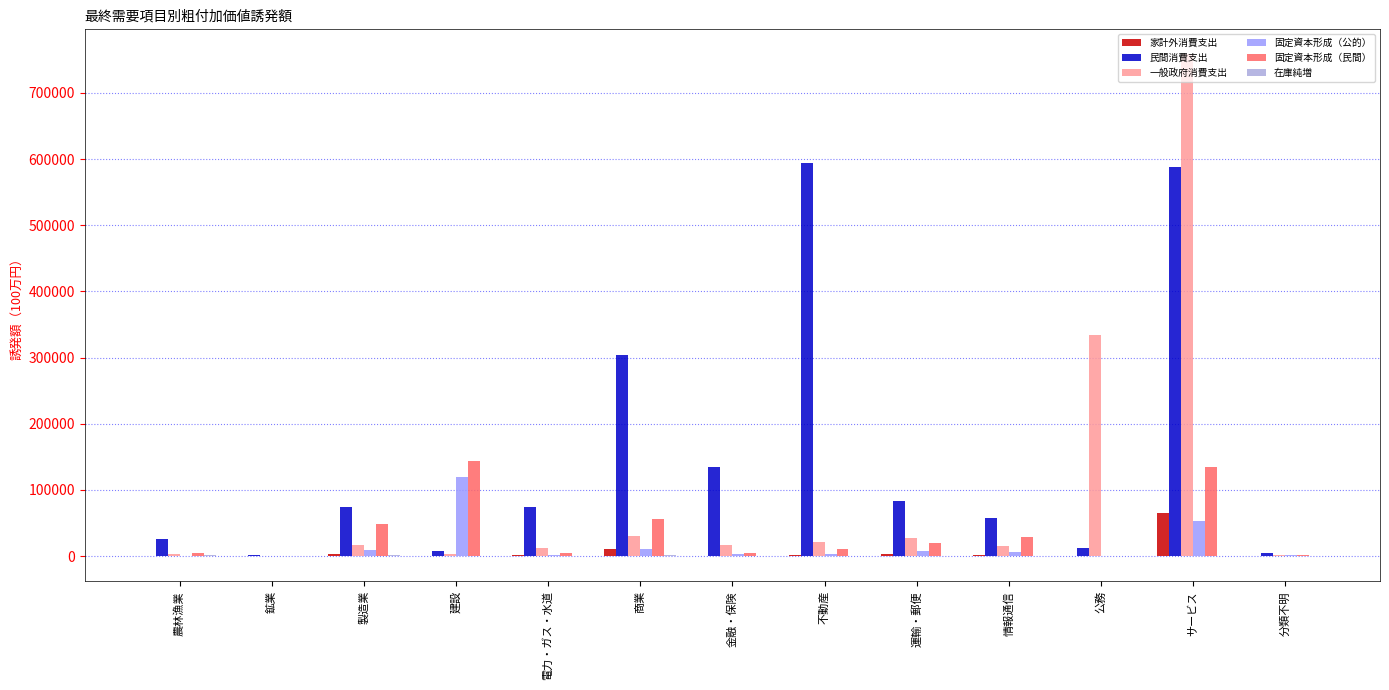

How many data points does each series have?

13